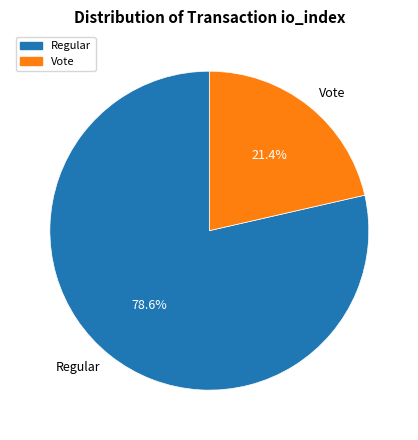

How many slices are in this pie chart?

2